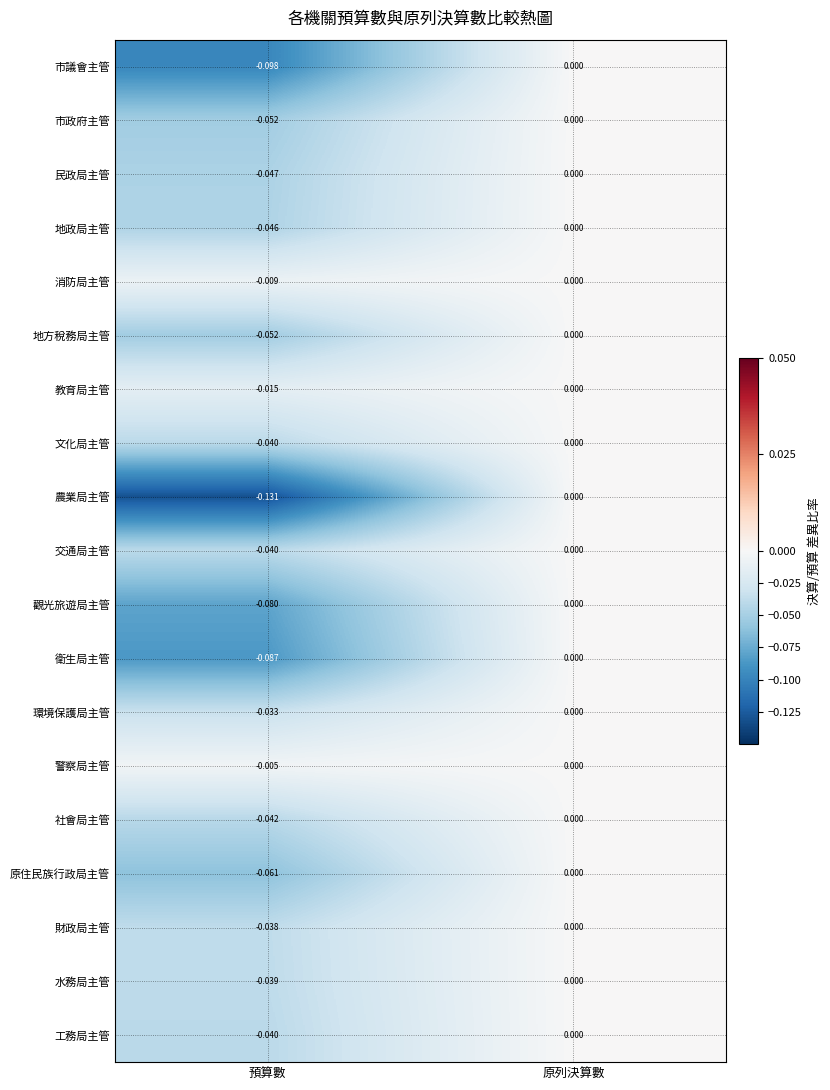

Which series changed the most between 預算數 and 原列決算數?

農業局主管